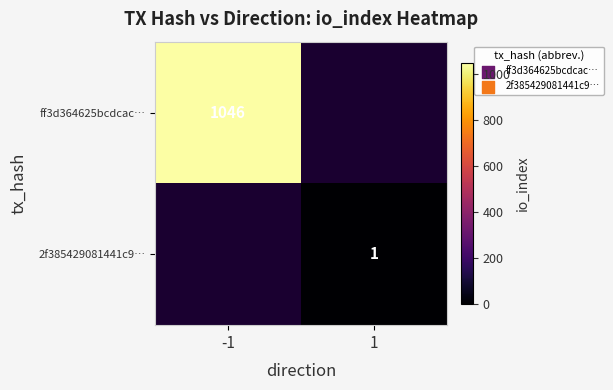

Count the number of categories in the chart.

2